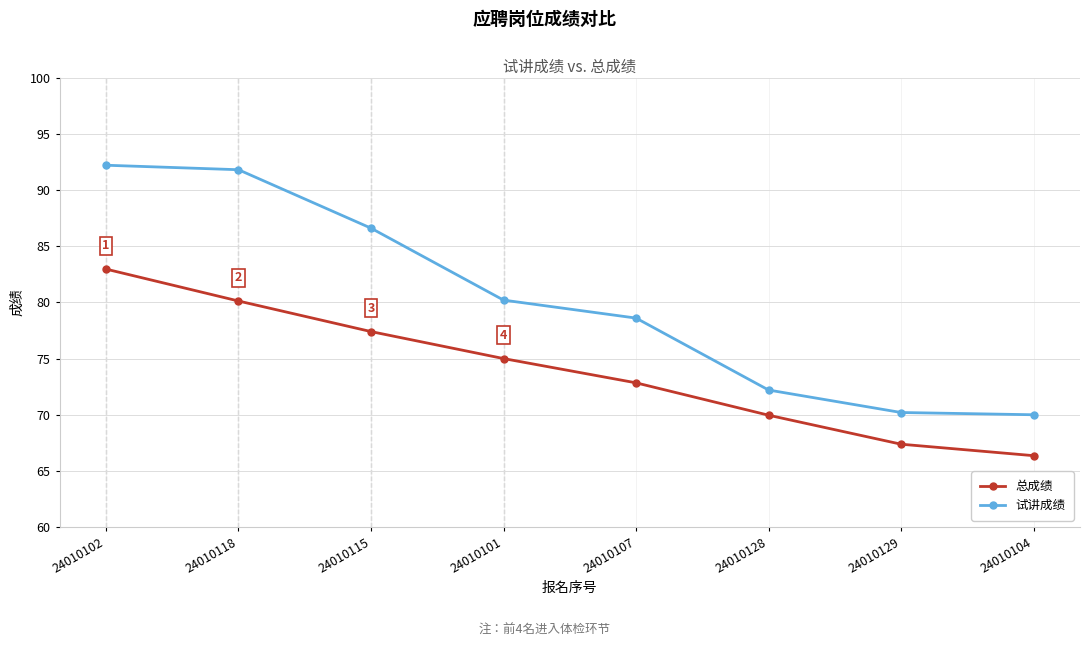

True or false: 总成绩 and 试讲成绩 intersect in this chart.

False